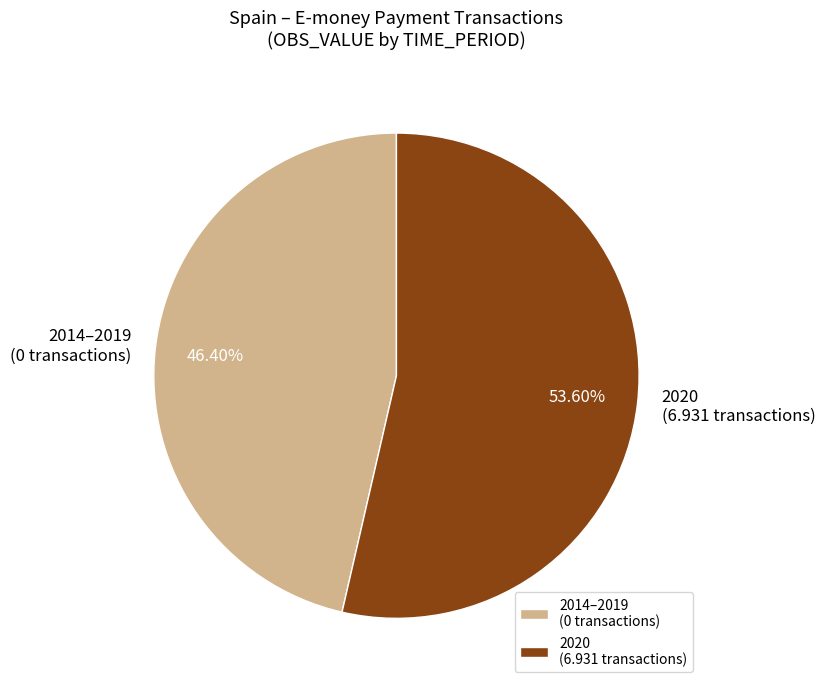

Count the number of slices in the pie.

2